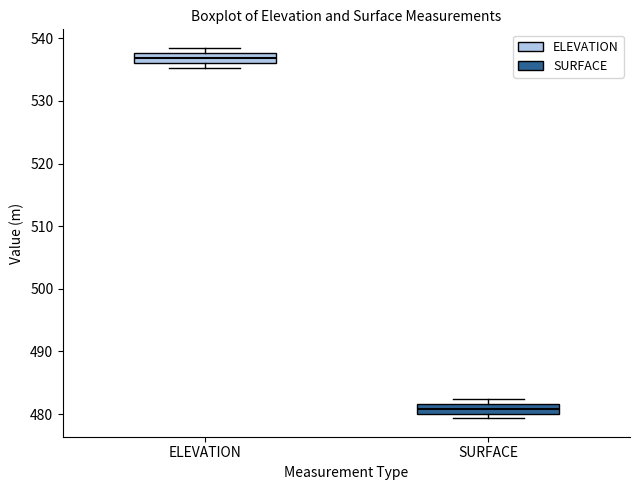

Reading left to right, read every box against the y-axis: the position of its median line, the range the box covers, and the ends of its whiskers. The values are not printed on the chart, so give them approximately, as read against the axis.

ELEVATION: median 537, box 536 to 538, whiskers 535 to 538 (just above the box's upper edge)
SURFACE: median 481, box 480 to 482, whiskers 479 to 482 (above the box's upper edge)